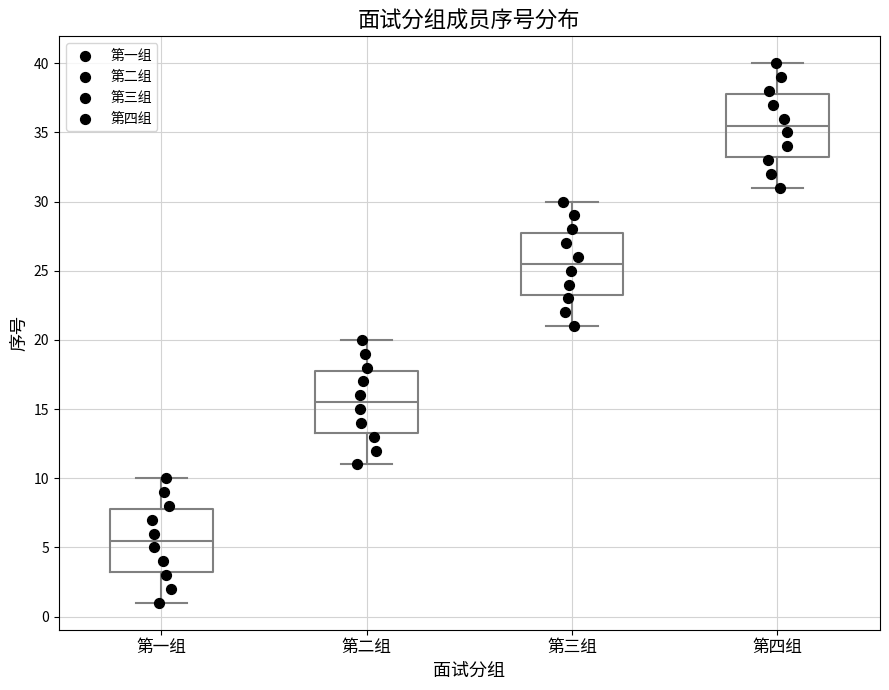

Which box's median line is the lowest?

第一组